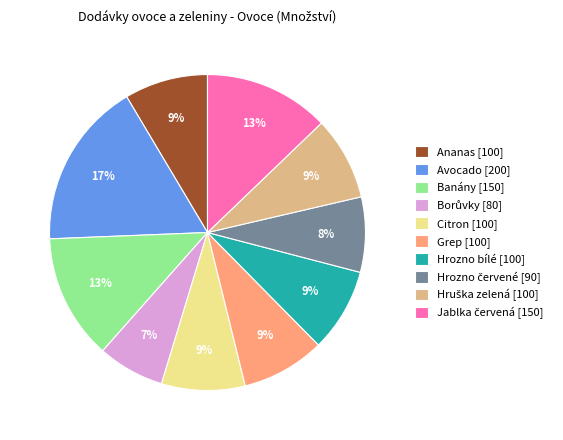

Which has a higher value, Ananas [100] or Avocado [200]?

Avocado [200]